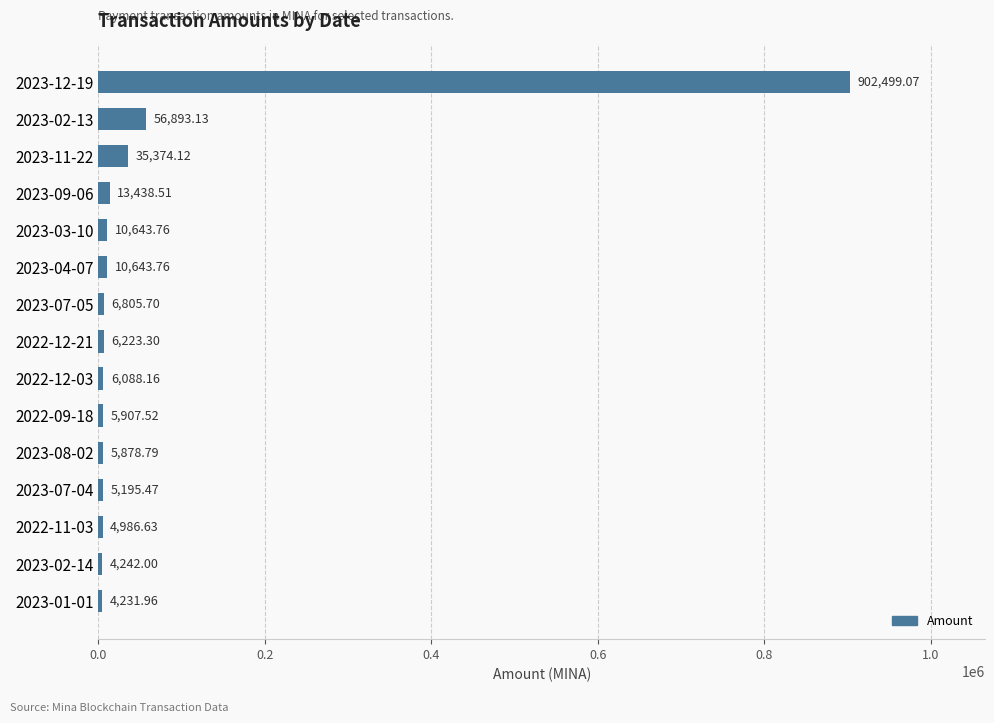

Which has a higher value, 2023-01-01 or 2023-08-02?

2023-08-02